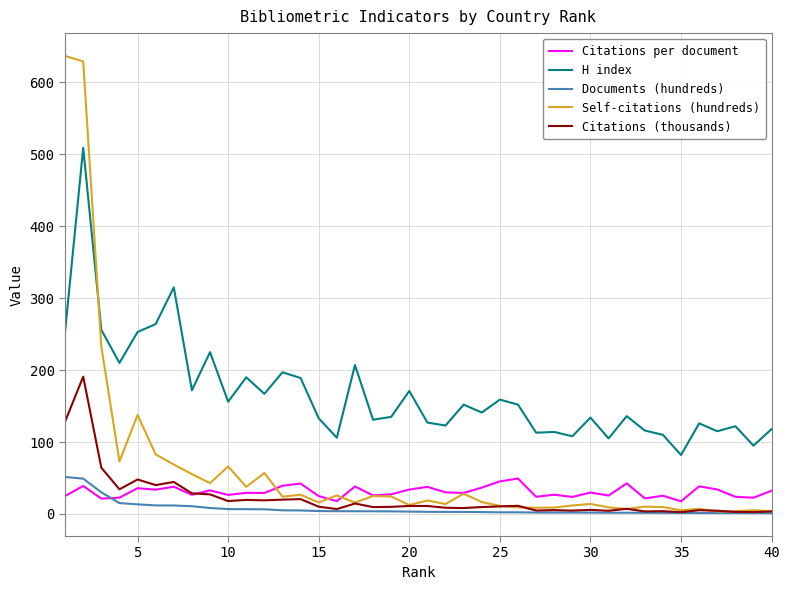

What is the maximum value for Self-citations (hundreds)?

636.8